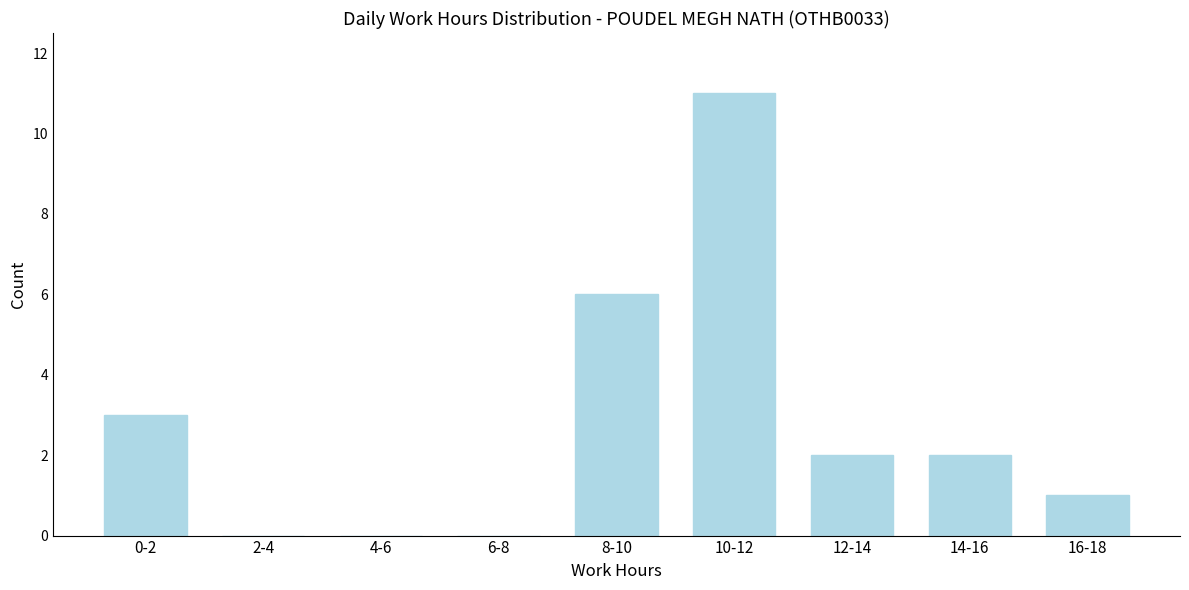

Reading left to right, list all the values displayed in this chart.

0-2=3	2-4=0	4-6=0	6-8=0	8-10=6	10-12=11	12-14=2	14-16=2	16-18=1